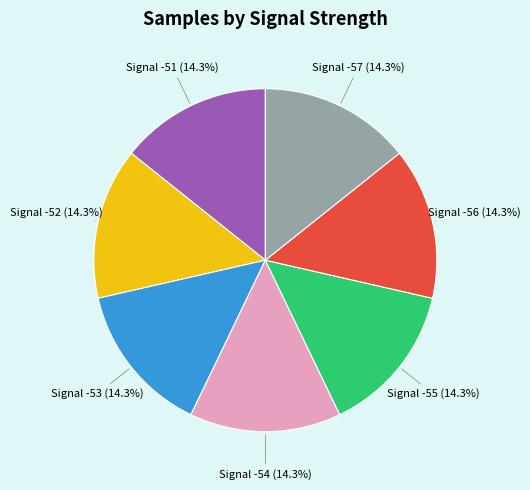

Is there a majority slice in this chart?

No